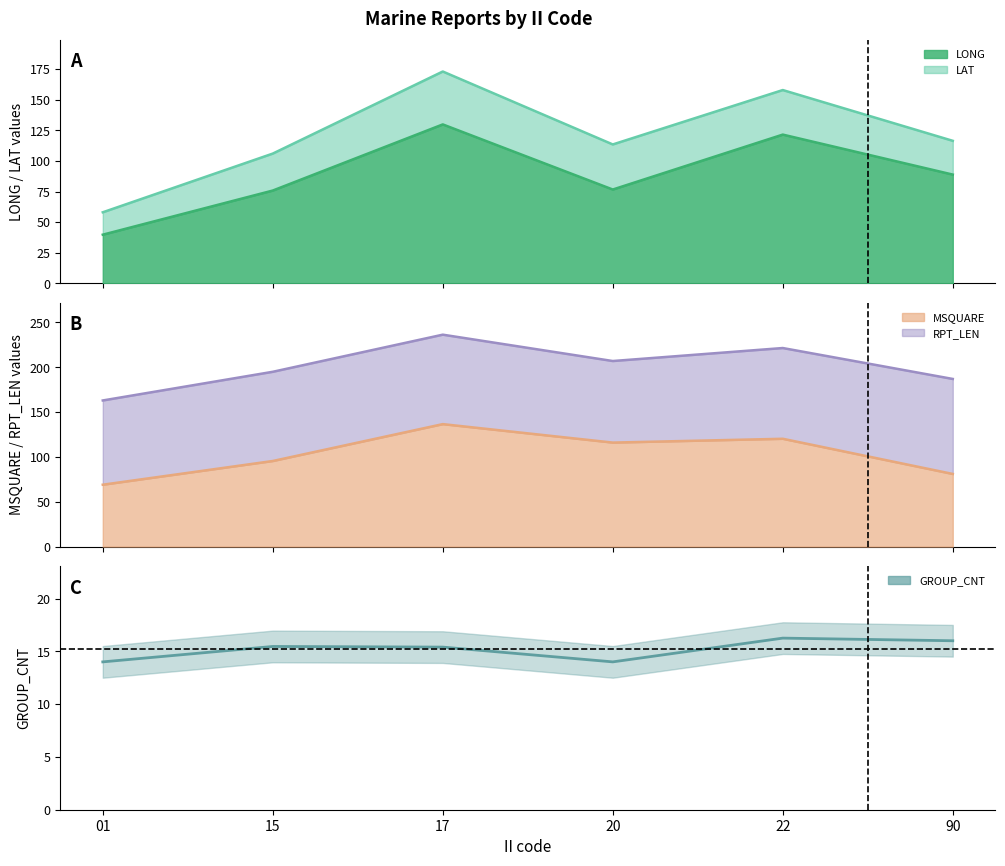

How many points are higher than both their immediate neighbors (excluding endpoints)?

2